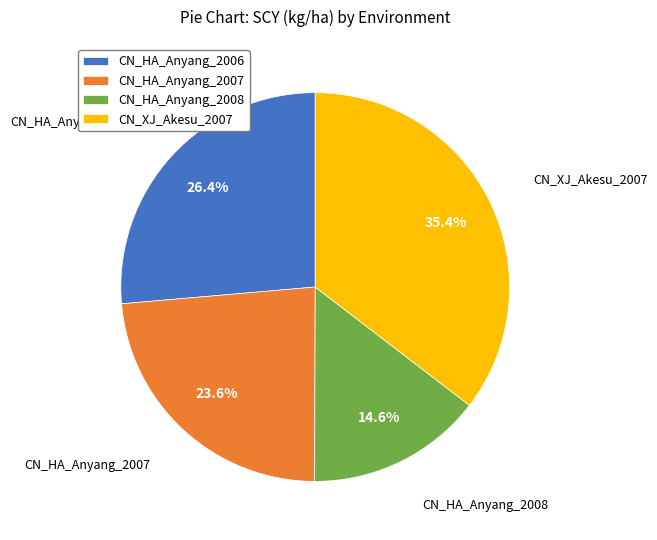

Which slice is the largest?

CN_XJ_Akesu_2007